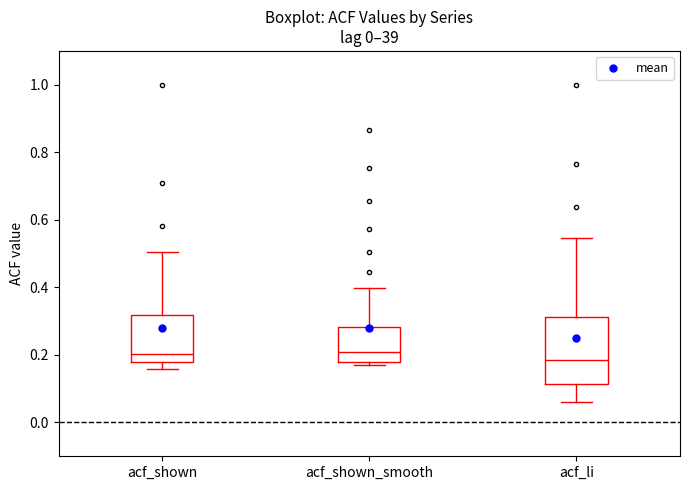

Reading left to right, read every box against the y-axis: the position of its median line, the range the box covers, and the ends of its whiskers. The values are not printed on the chart, so give them approximately, as read against the axis.

acf_shown: median 0.20, box 0.18 to 0.32, whiskers 0.16 to 0.50
acf_shown_smooth: median 0.22, box 0.18 to 0.28, whiskers 0.18 (just below the box's lower edge) to 0.40
acf_li: median 0.18, box 0.12 to 0.32, whiskers 0.06 to 0.54